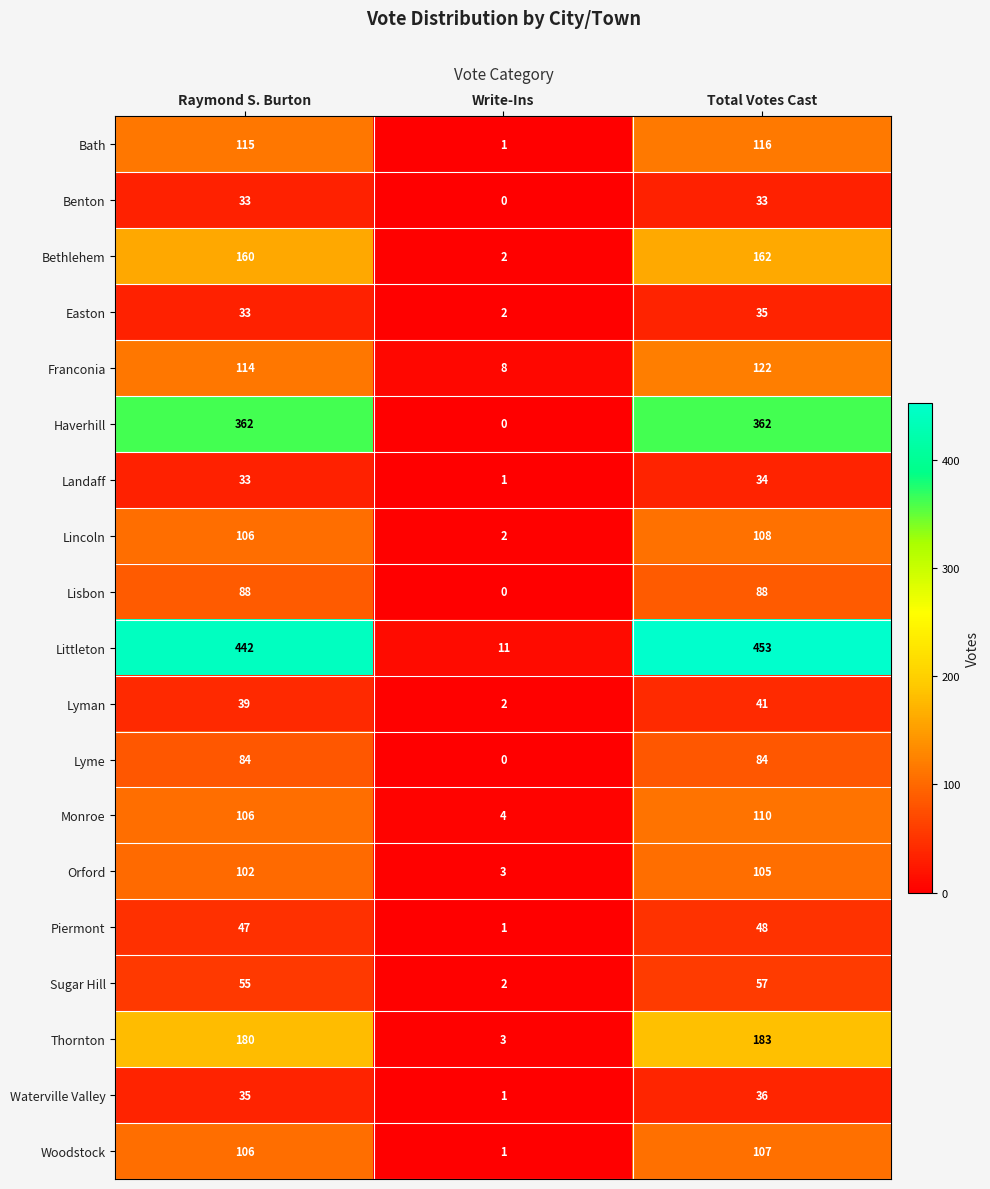

What is the difference between the second highest and minimum values in the Sugar Hill series?

53